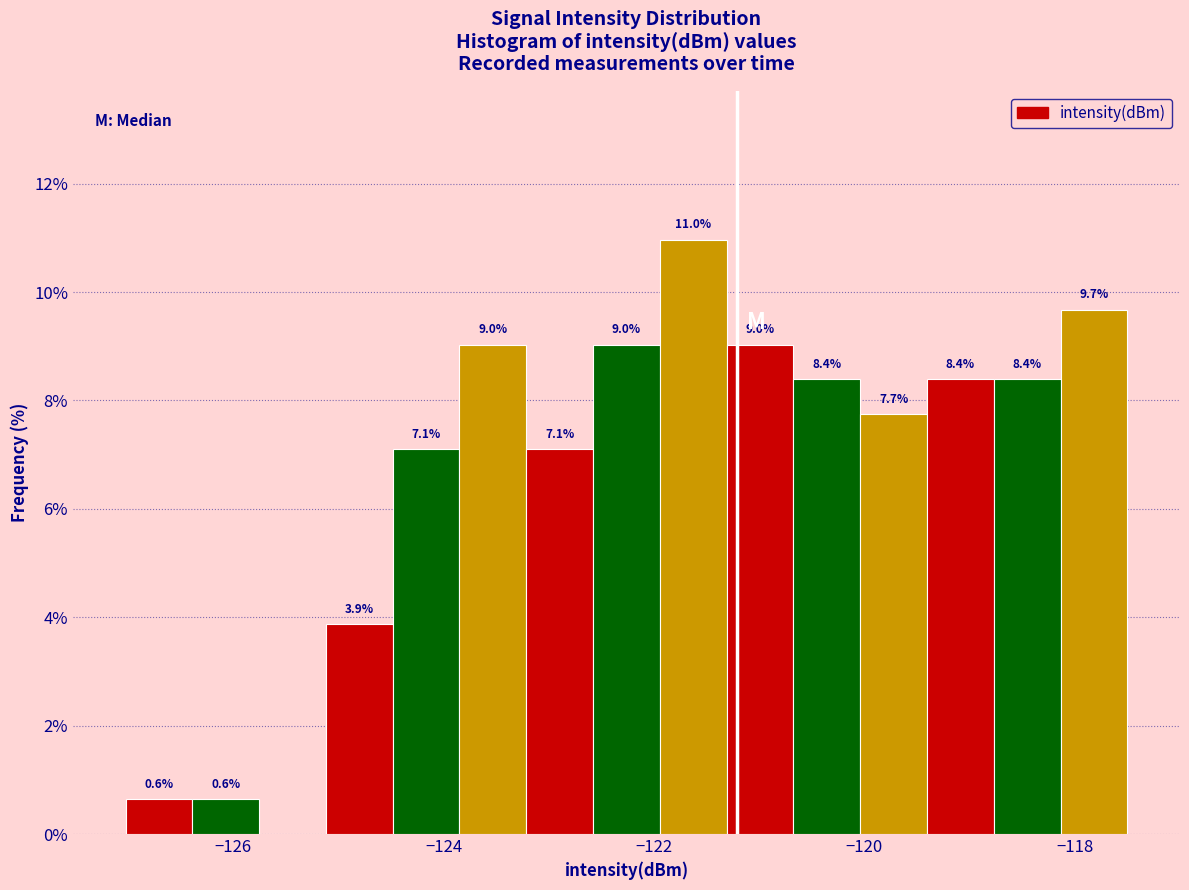

Around what value on the x-axis is the tallest bar? Give the approximate position of its centre, as read against the axis.

-121.6